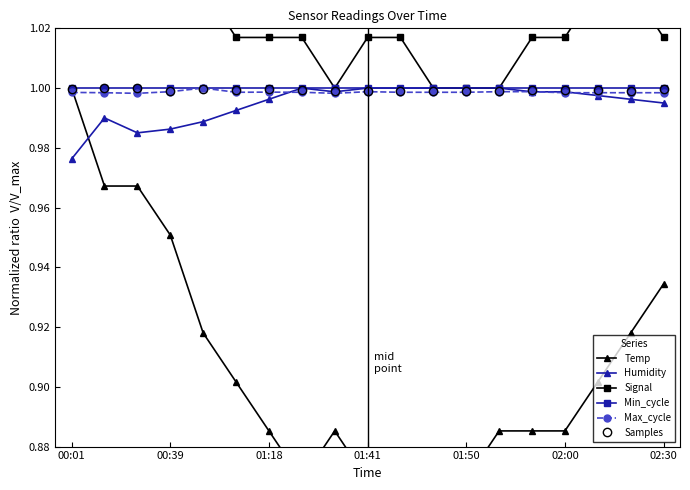

Is it true that Samples equals 1.7 at 00:39?

False